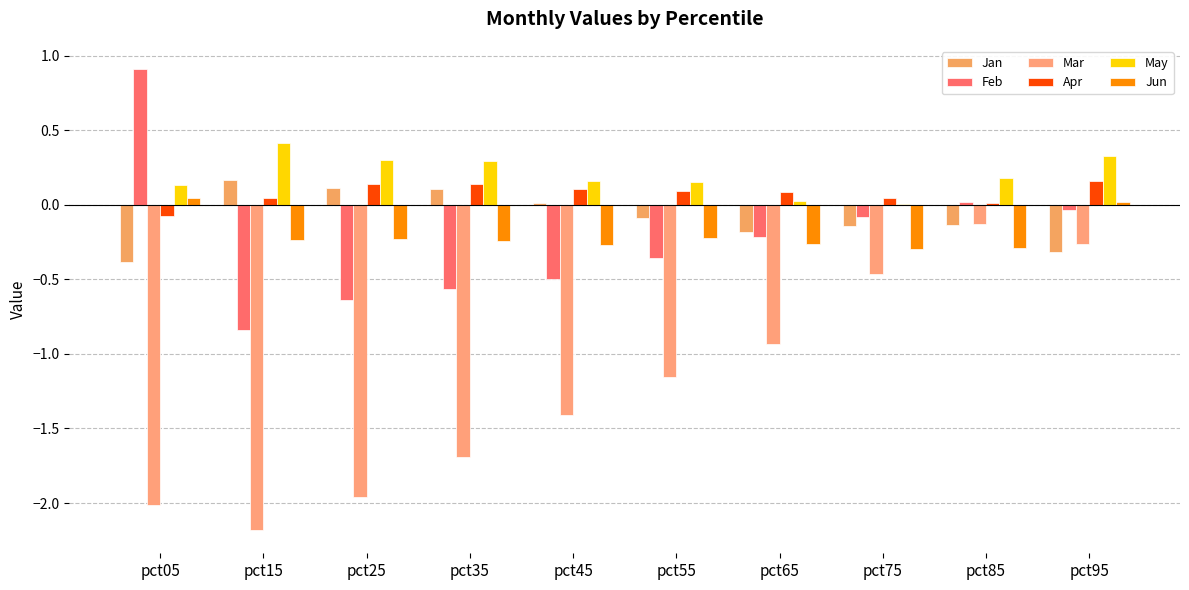

How many data points does each series have?

10